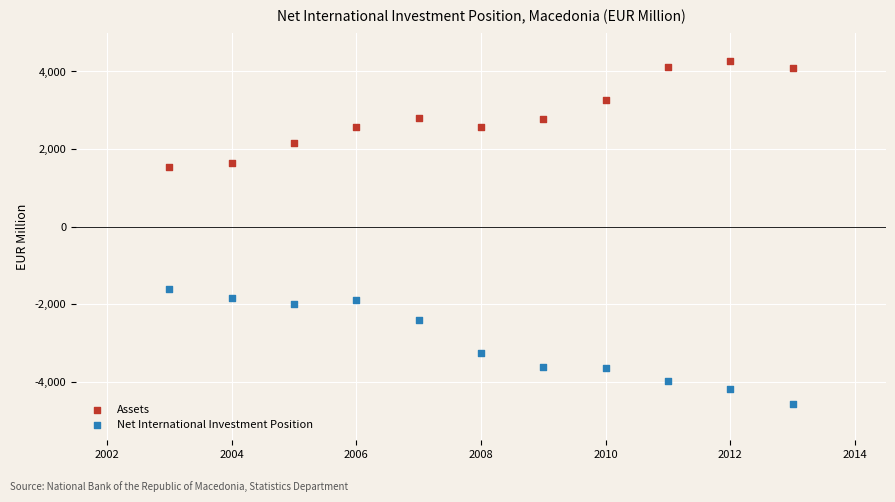

Across all data points, what is the range of Y values (max minus min)?

8815.9